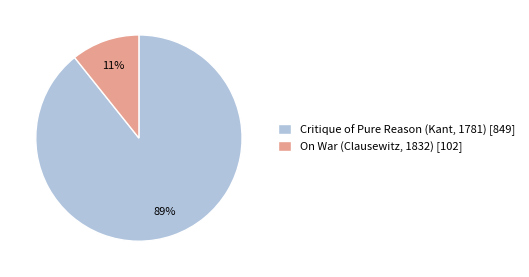

True or false: Critique of Pure Reason (Kant, 1781) accounts for 84% of the total.

False